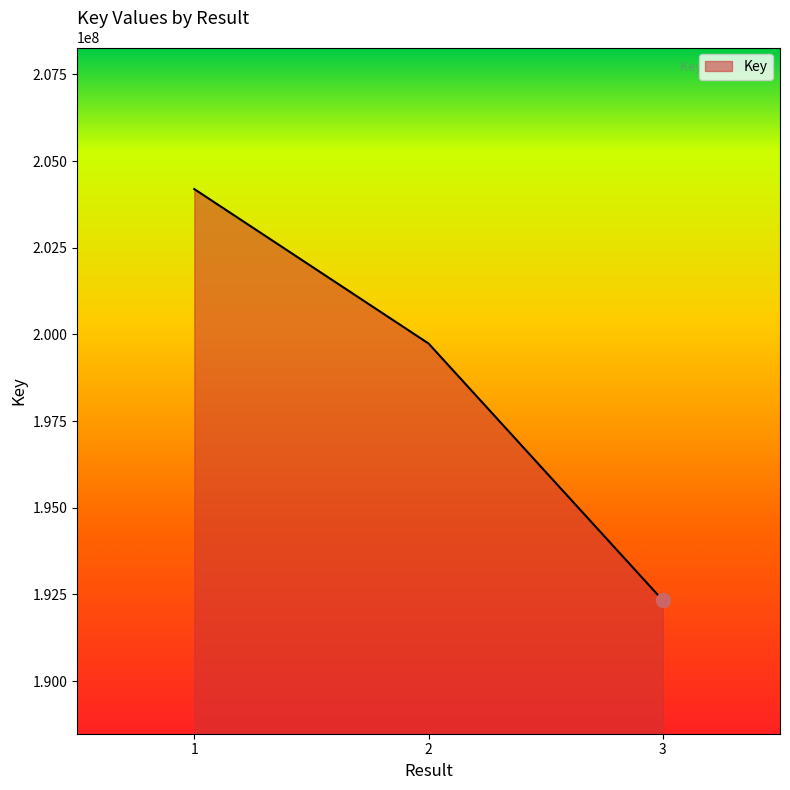

The chart shows a value of 204194705 at 1. True or false?

True